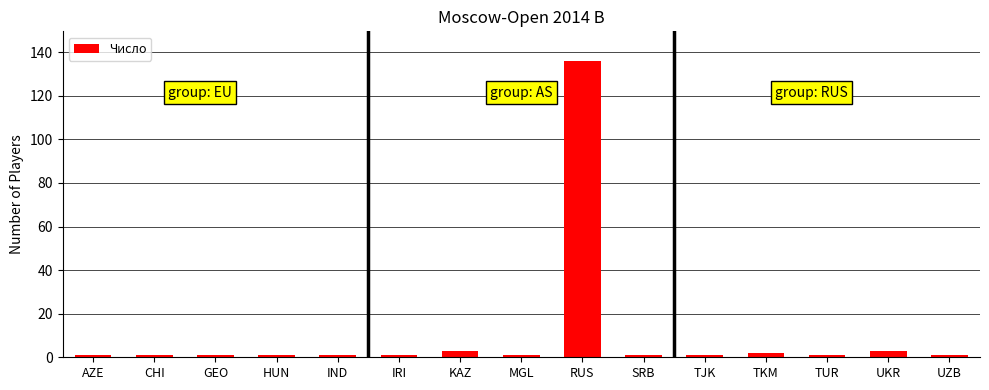

What position from the left is KAZ?

7